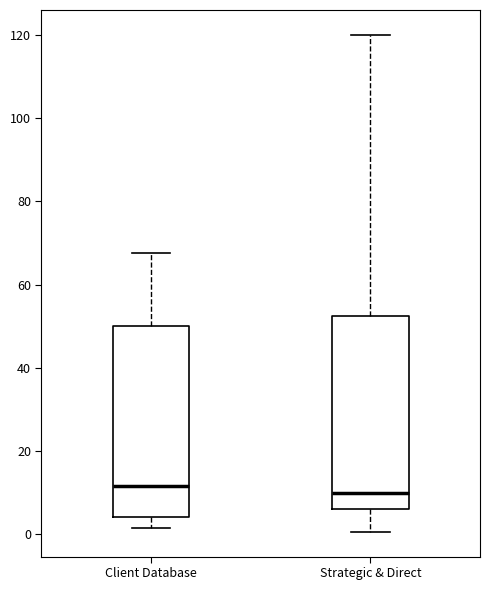

Reading left to right, transcribe this box plot: for each box, give where its median line is, the range the box spans, and where its two whiskers end, as read against the y-axis. The values are not printed on the chart, so give them approximately, as read against the axis.

Client Database: median 12, box 4 to 50, whiskers 2 to 68
Strategic & Direct: median 10, box 6 to 52, whiskers 0 to 120